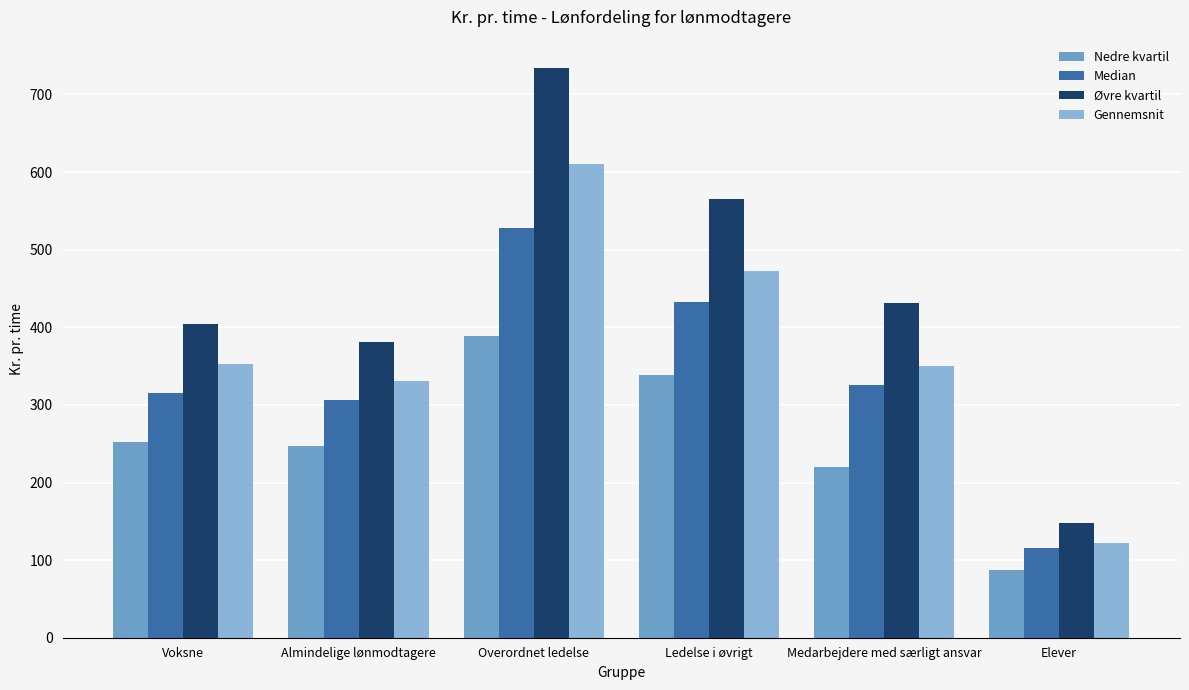

Are the bars grouped side by side (vs. stacked)?

Yes